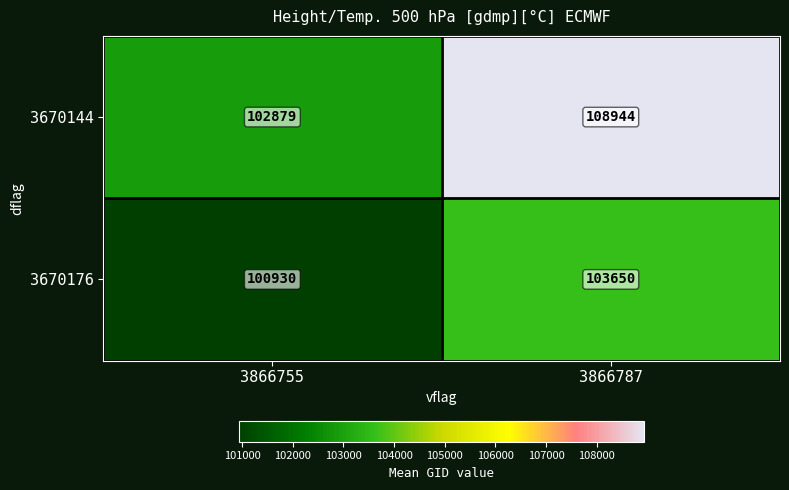

At which label is 3670144 closest to 105911?

3866755